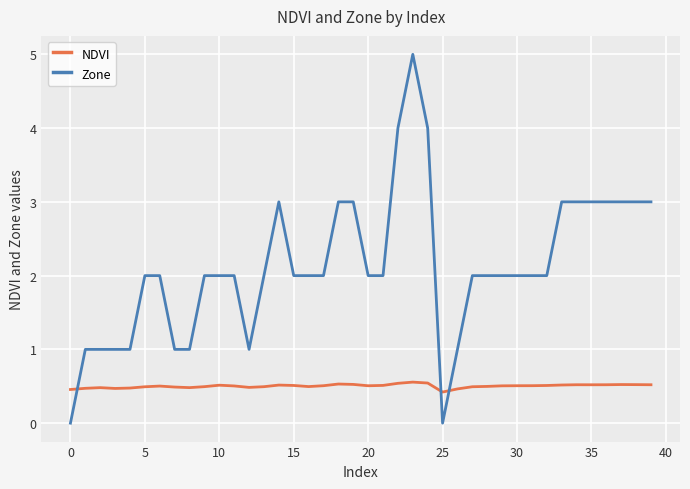

Count the number of categories in the chart.

40